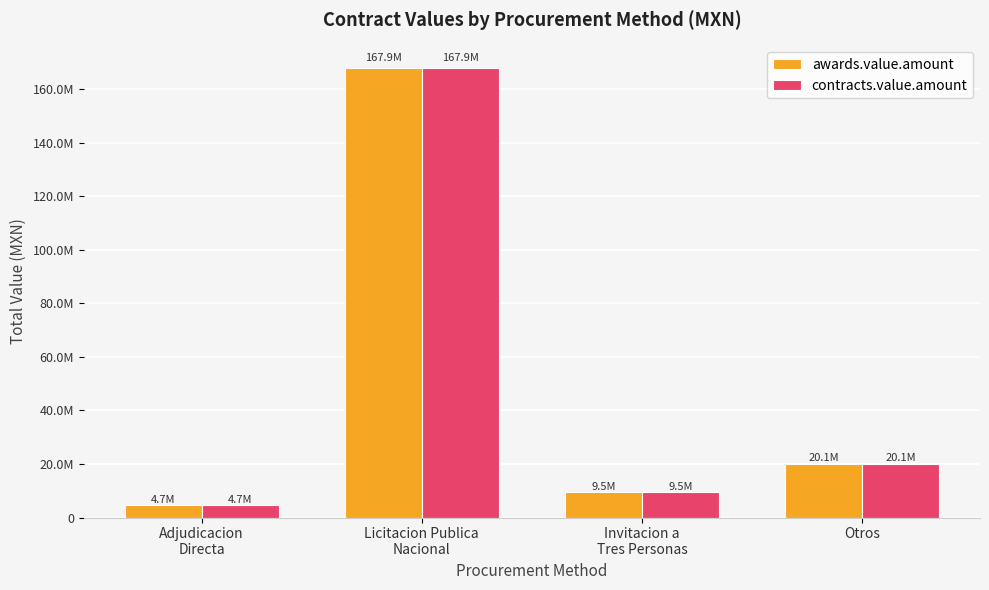

At which label does awards.value.amount reach its peak?

Licitacion Publica
Nacional